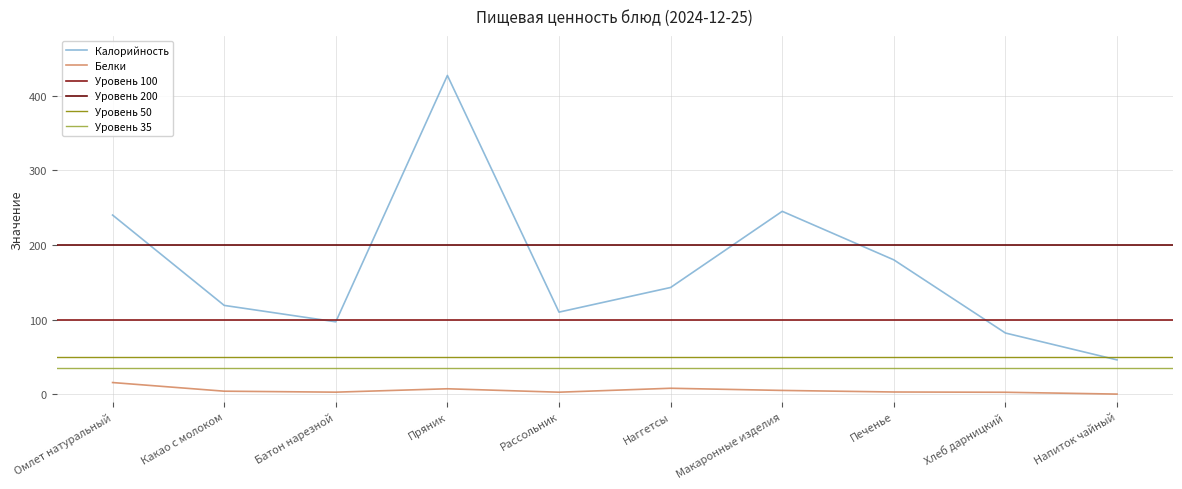

What is the maximum value shown in the chart?

427.0